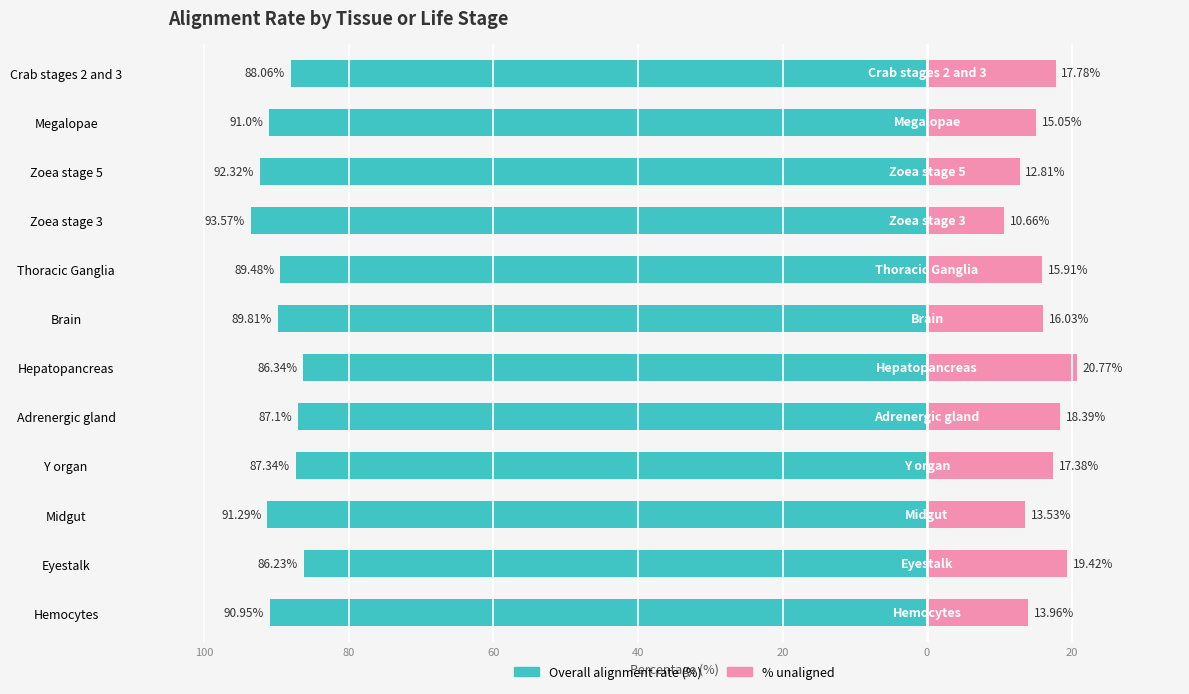

Between Midgut and Adrenergic gland, which series saw the biggest shift?

% unaligned